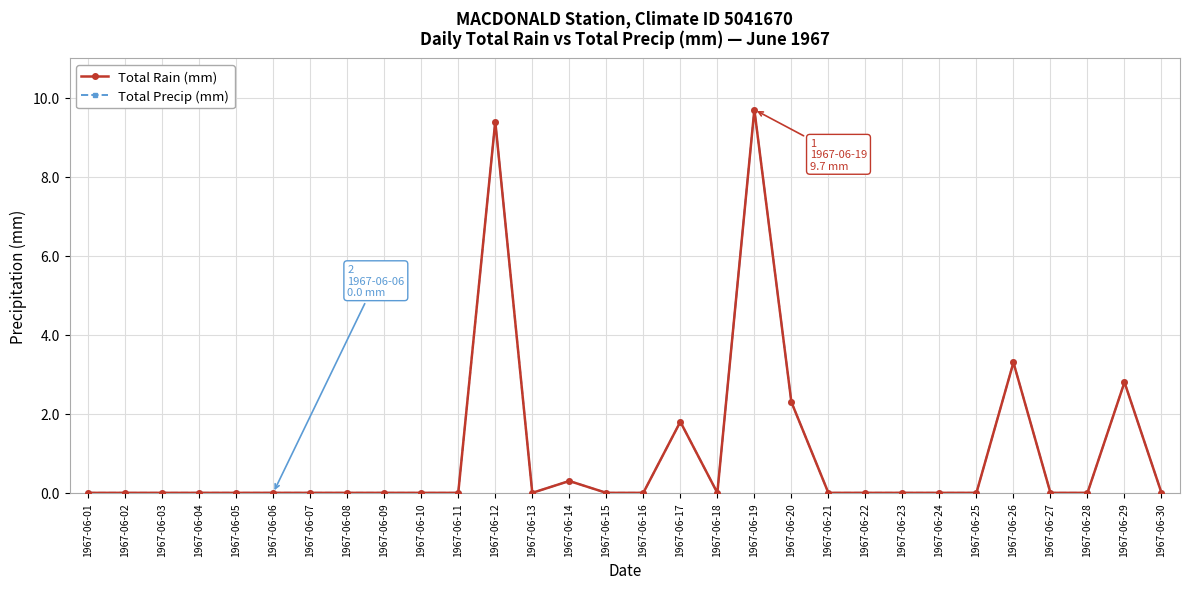

True or false: Total Rain (mm) has a value of -5.0 at 1967-06-10.

False